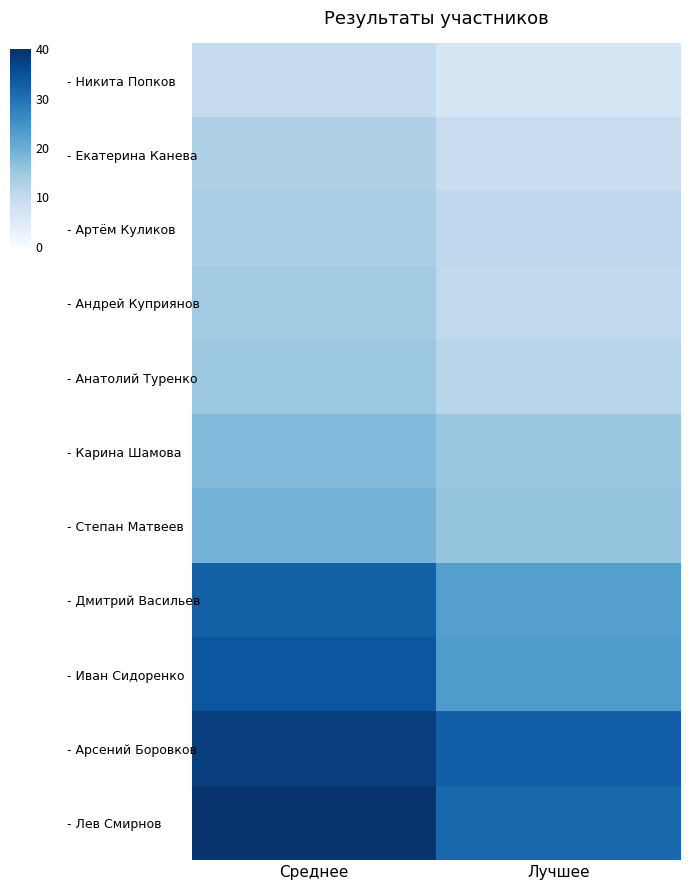

What is the total value across all series at Лучшее?

190.7